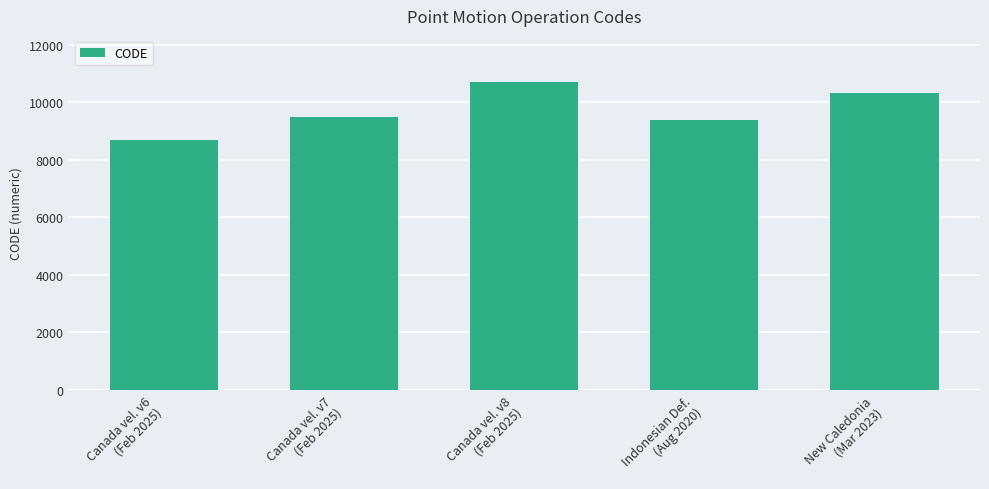

The value at Canada vel. v7
(Feb 2025) is 5690. True or false?

False